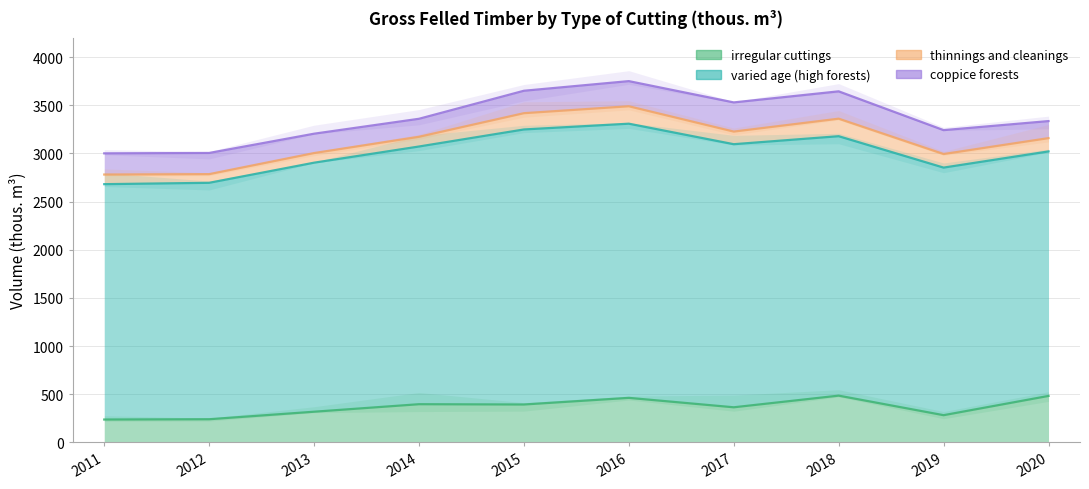

What is the sum of the thinnings and cleanings values at 2018 and 2013?

282